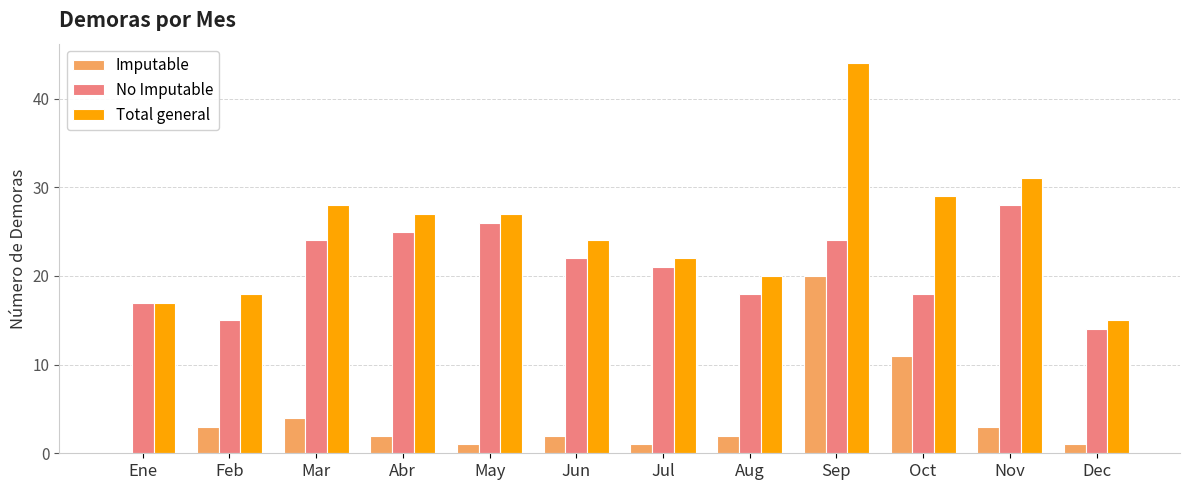

What is the spread (max minus min) of values at Mar?

24